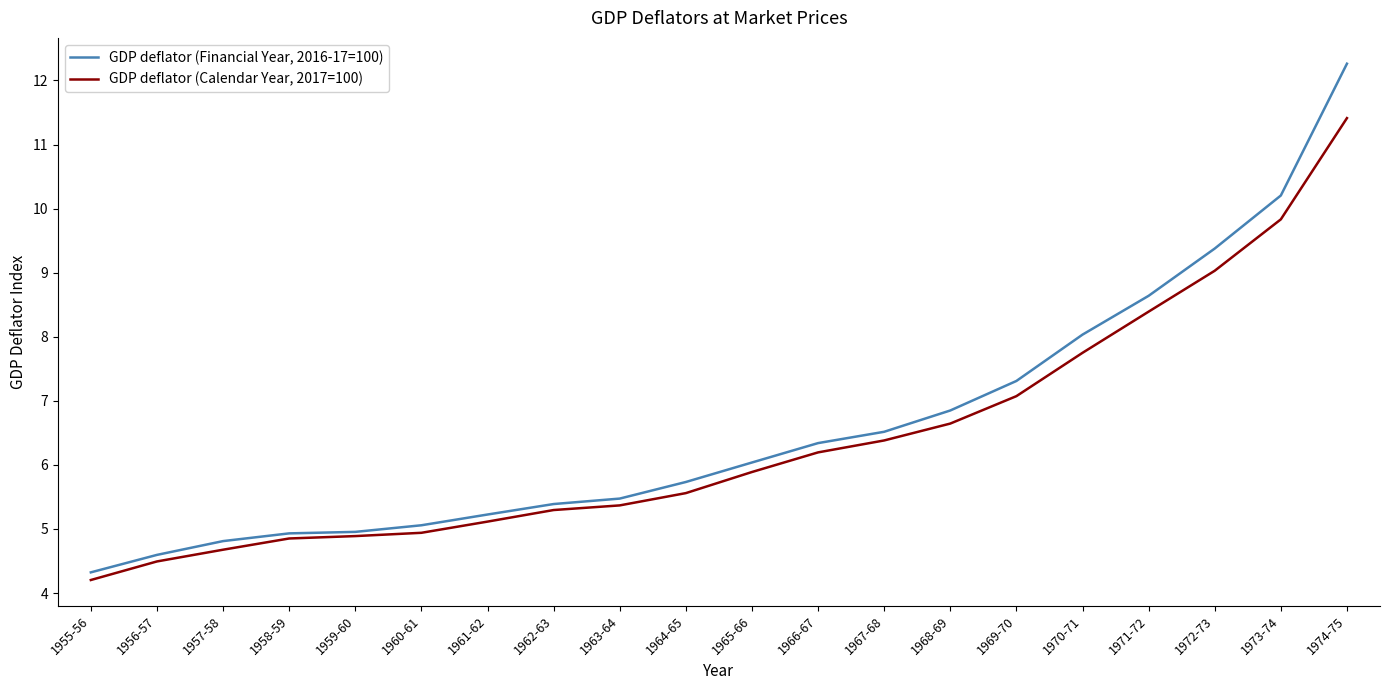

What is the total value across all series at 1974-75?

23.7